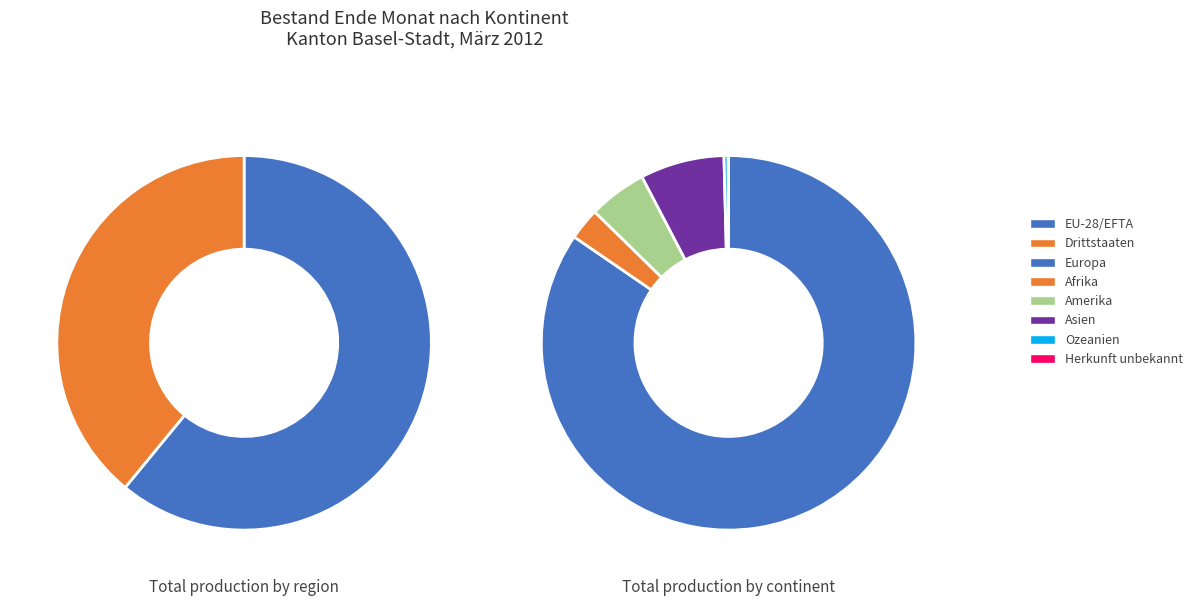

What is the smallest slice in the pie chart?

Herkunft unbekannt